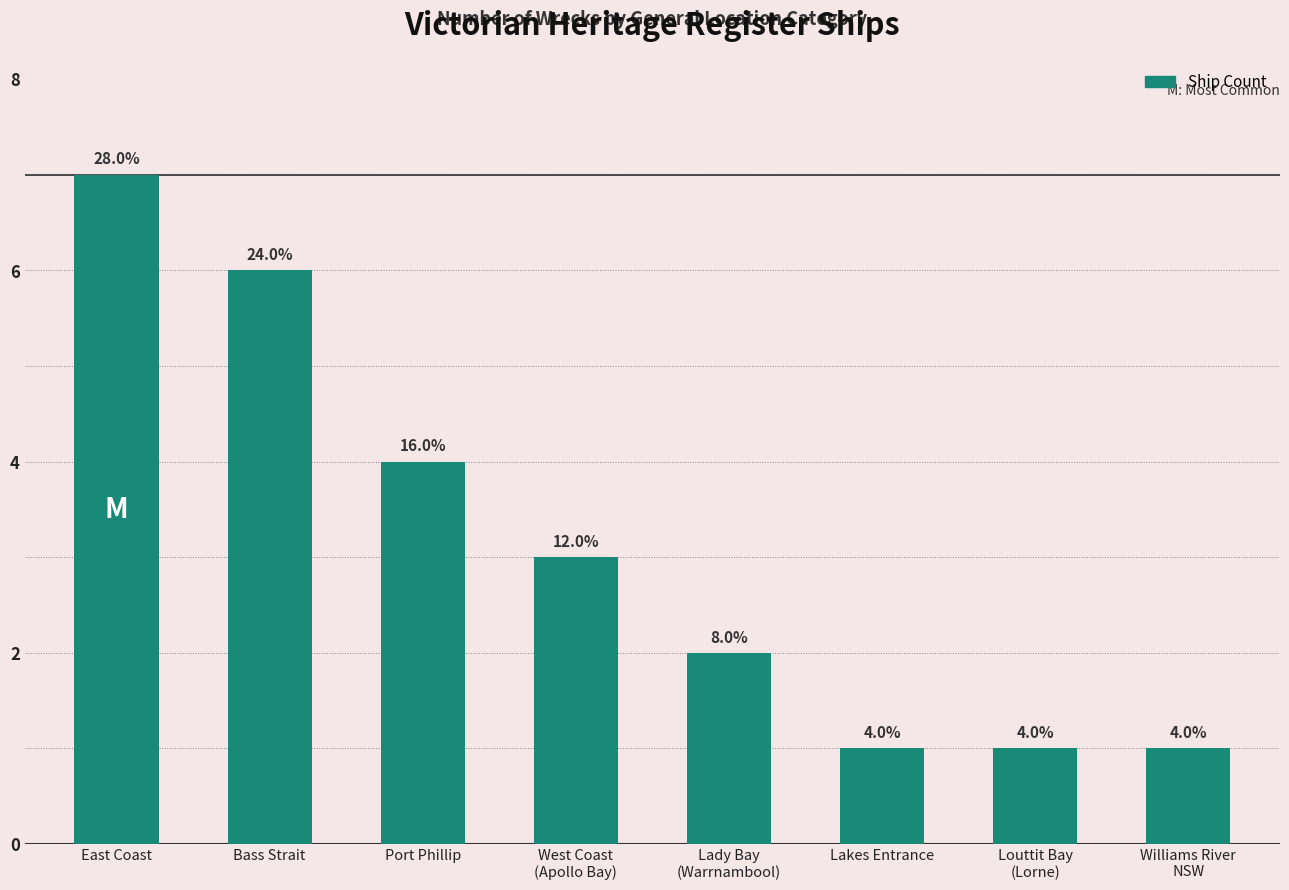

What is the average value?

3